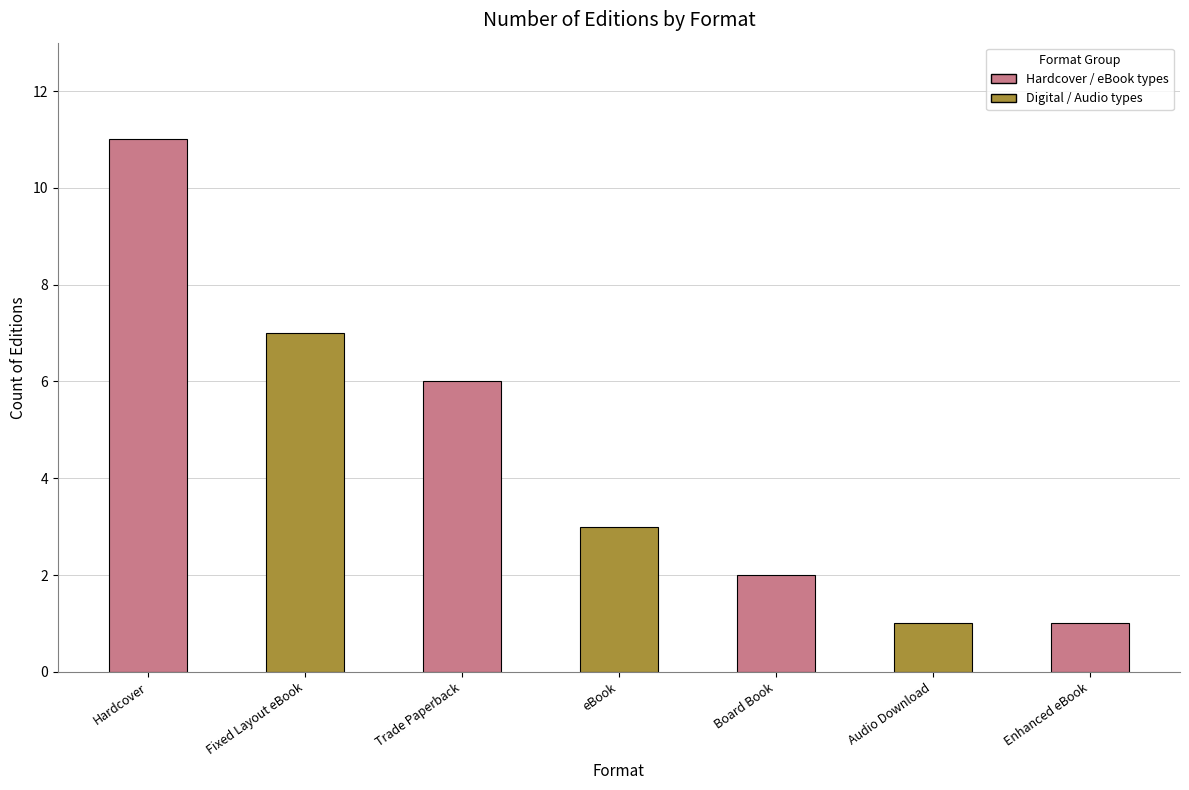

Count the values in the range 1 to 7.

6